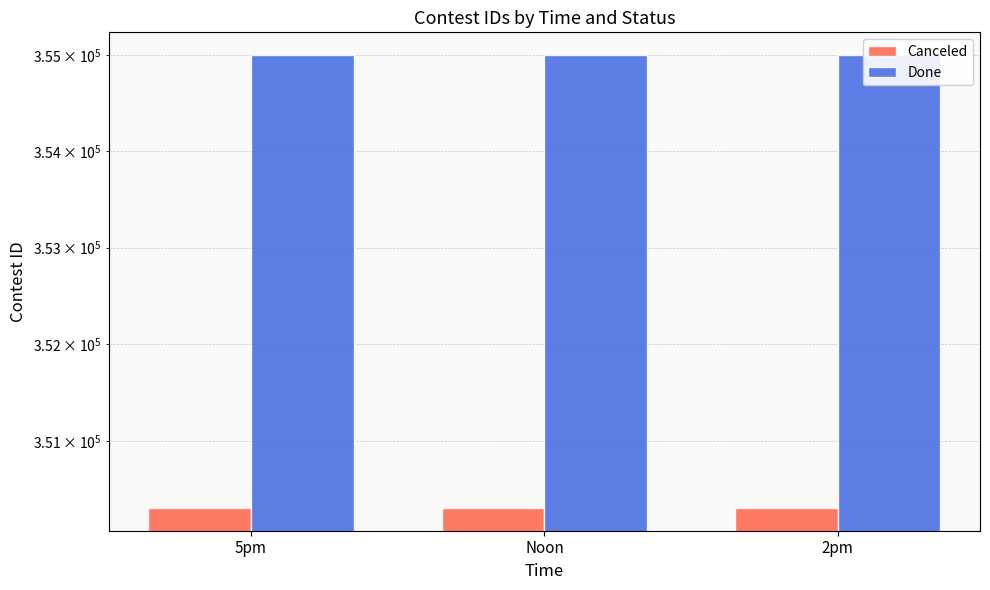

What are all the series names shown in the legend?

Canceled, Done